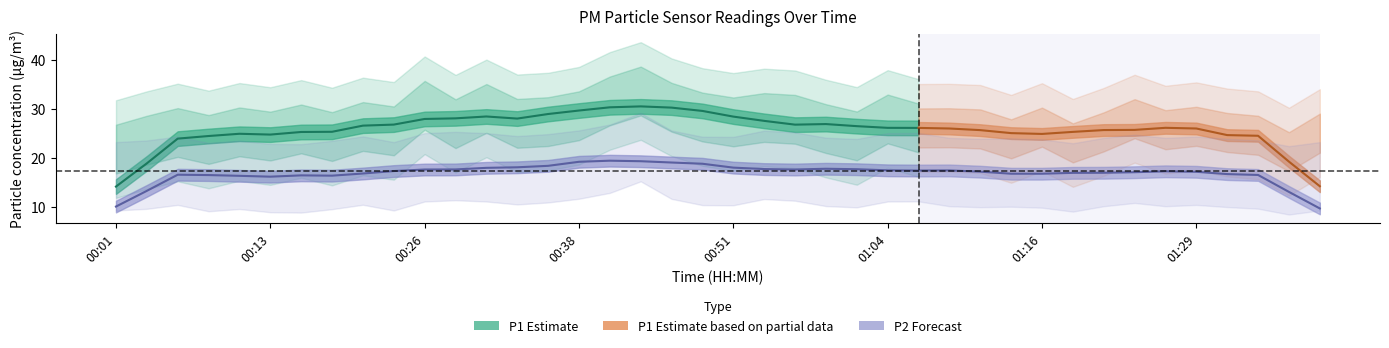

True or false: P1 has more than 0 interior local peaks.

True